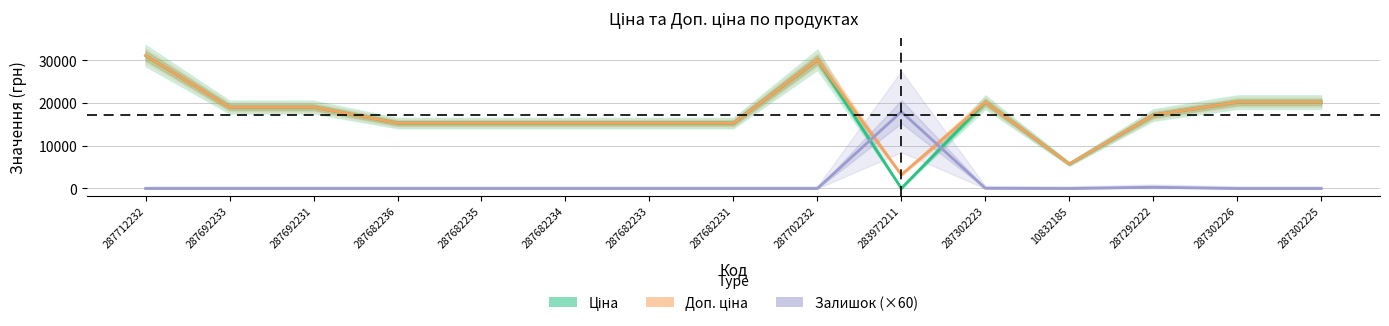

Which series changed the most between 287302223 and 10832185?

Ціна